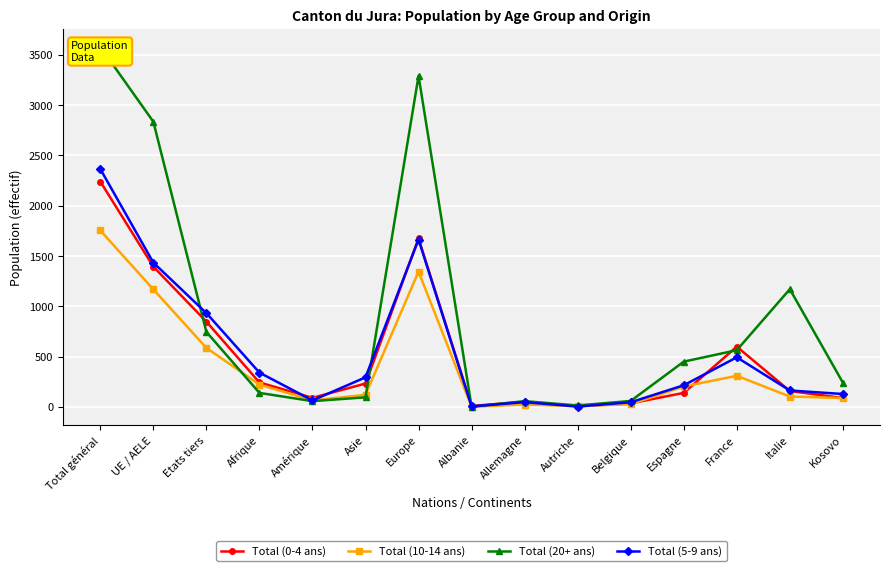

At which label does Total (10-14 ans) first exceed 119?

Total général